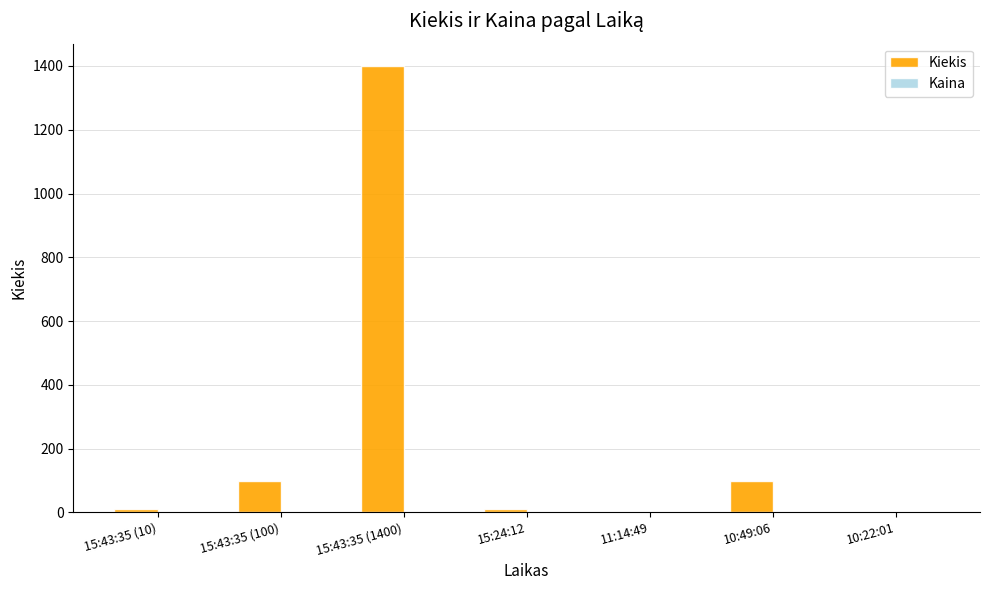

Which series has the largest range (max minus min)?

Kiekis